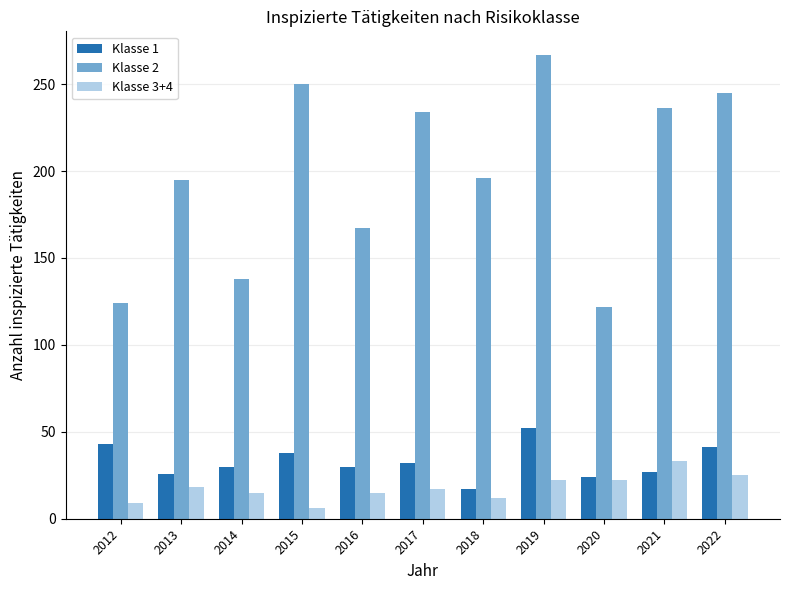

What is the minimum value for Klasse 1?

17